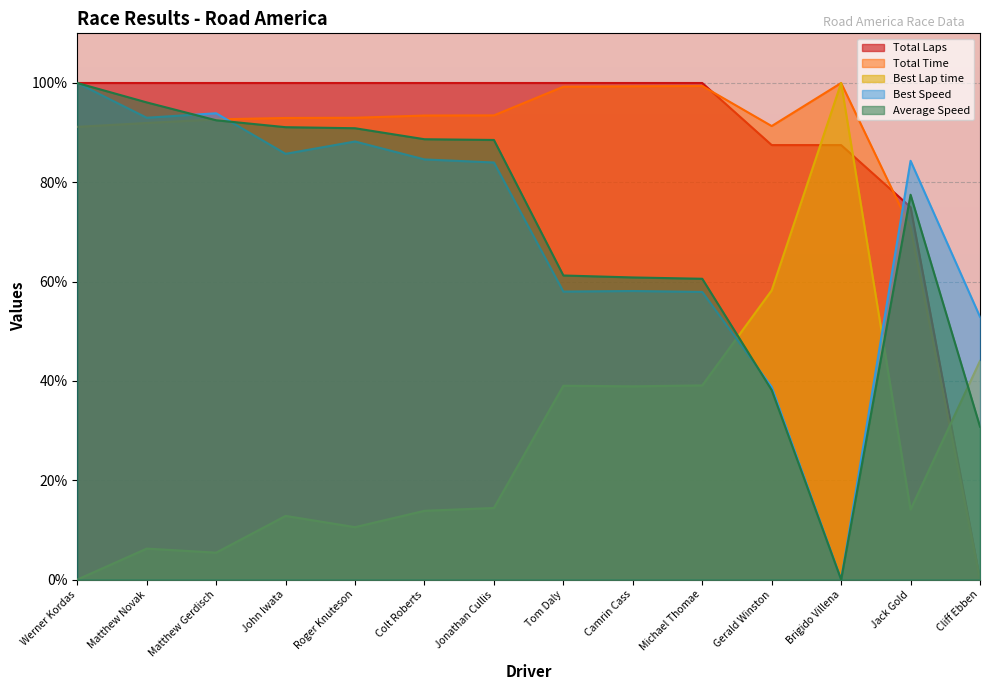

At which category does Average Speed reach its first local valley?

Brigido Villena